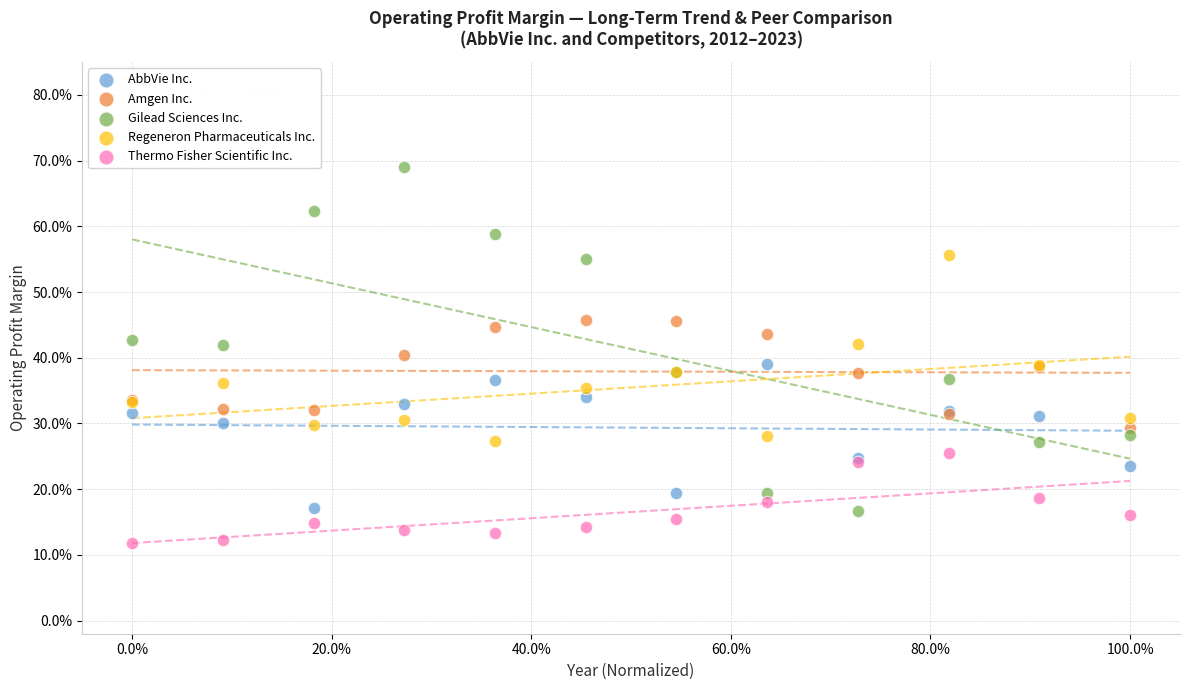

What are all the series names shown in the legend?

AbbVie Inc., Amgen Inc., Gilead Sciences Inc., Regeneron Pharmaceuticals Inc., Thermo Fisher Scientific Inc.